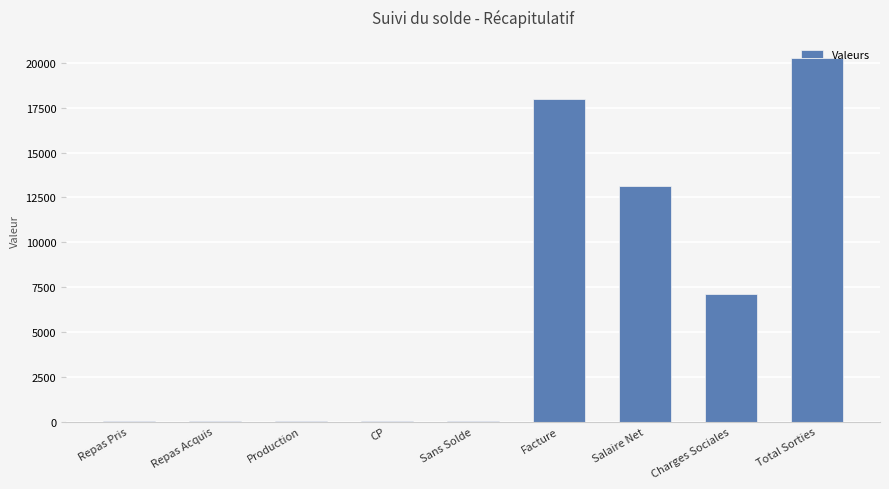

What is the average value?

6522.7